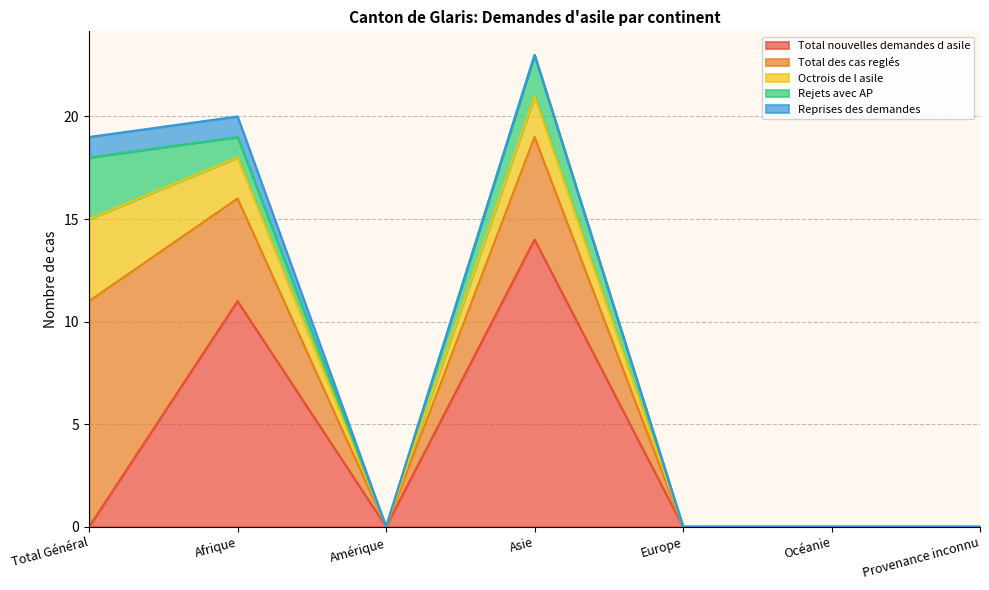

Which series ends up on top after the final intersection of Rejets avec AP and Total nouvelles demandes d asile?

Total nouvelles demandes d asile